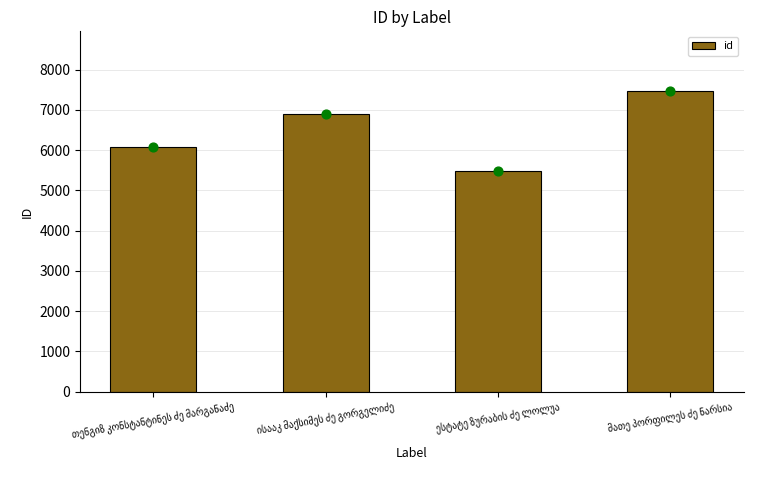

What is the change in value from თენგიზ კონსტანტინეს ძე მარგანაძე to ესტატე ზურაბის ძე ლოლუა?

-603